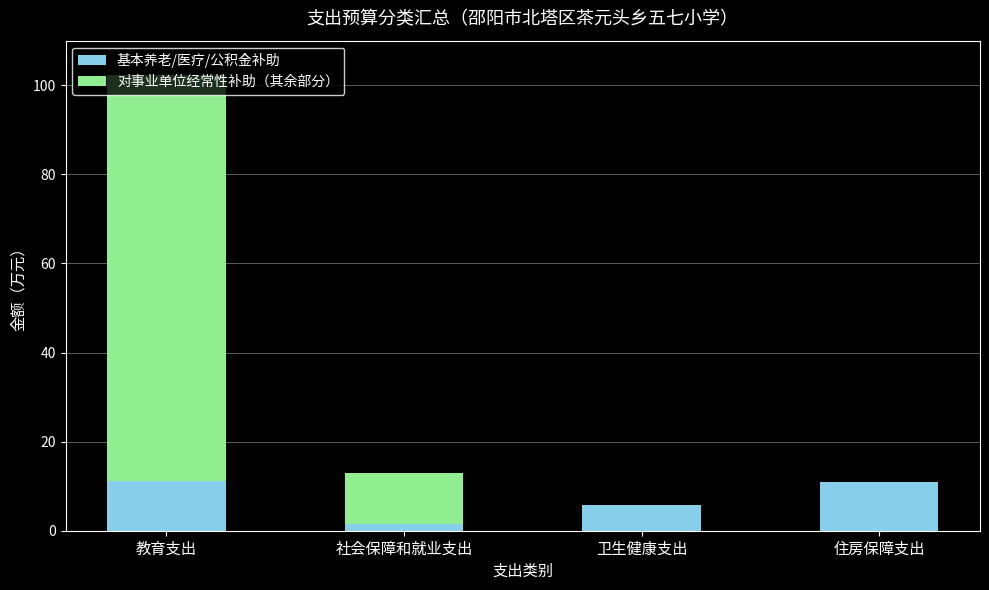

What are all the series names shown in the legend?

基本养老/医疗/公积金补助, 对事业单位经常性补助（其余部分）